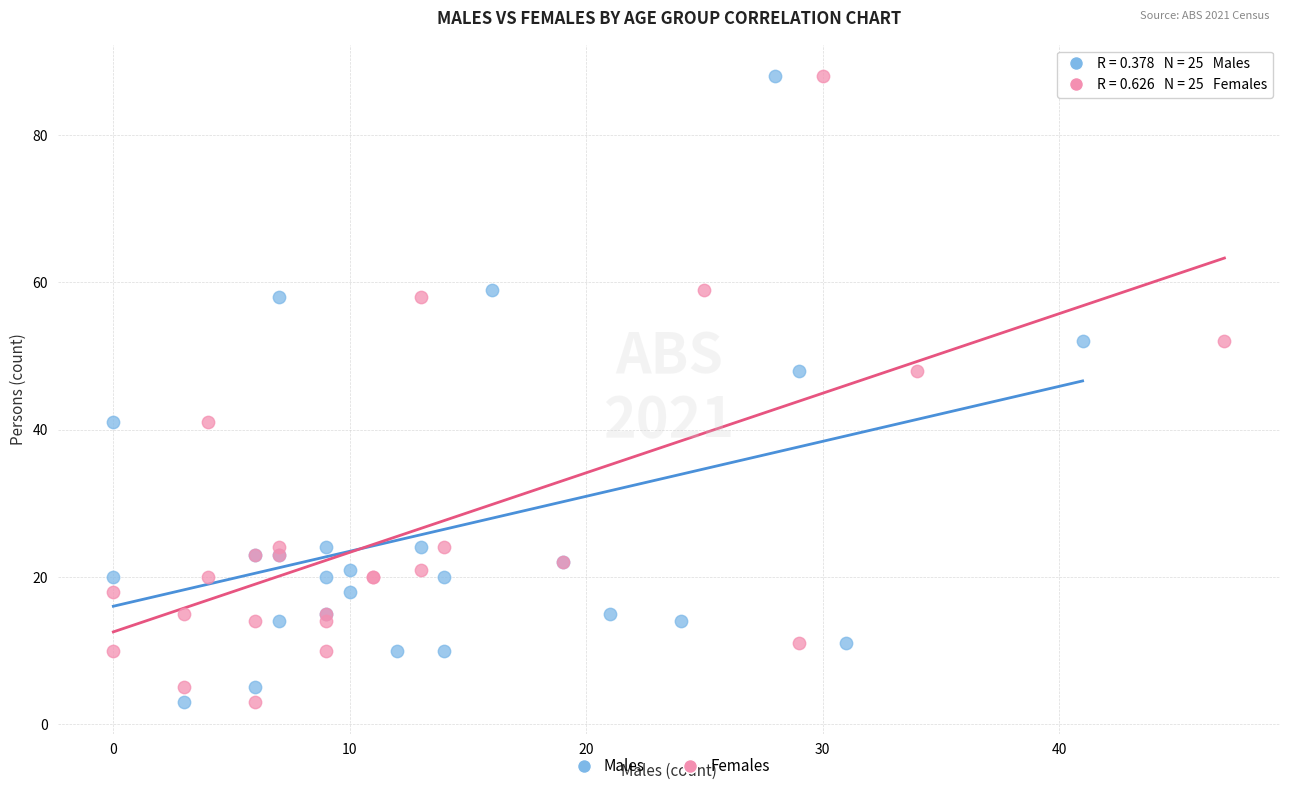

What are all the series names shown in the legend?

Males, Females